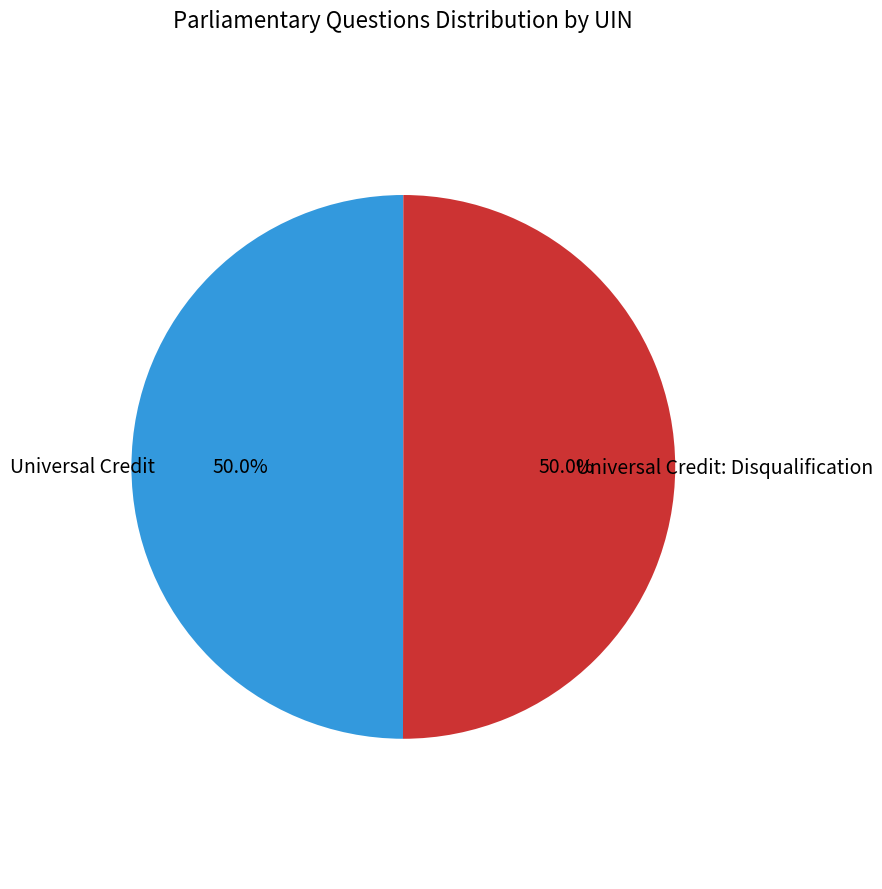

To the nearest percent, what portion does Universal Credit: Disqualification represent?

50%